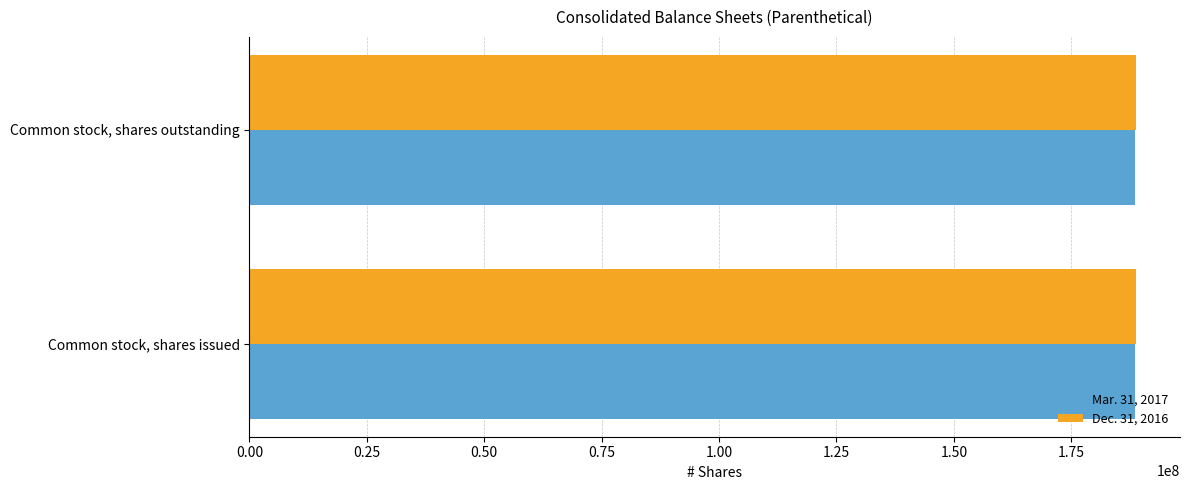

Is it true that Mar. 31, 2017 equals 80425505 at Common stock, shares issued?

False